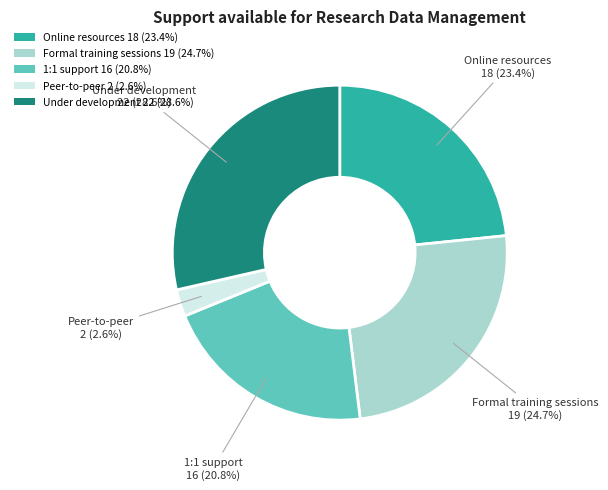

To the nearest percent, what is the combined percentage of Online resources and 1:1 support?

44%